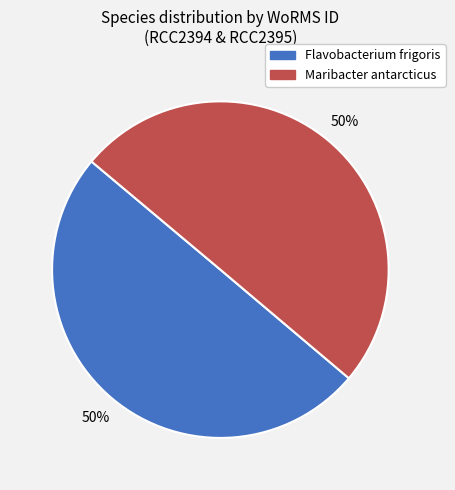

How many slices are in this pie chart?

2